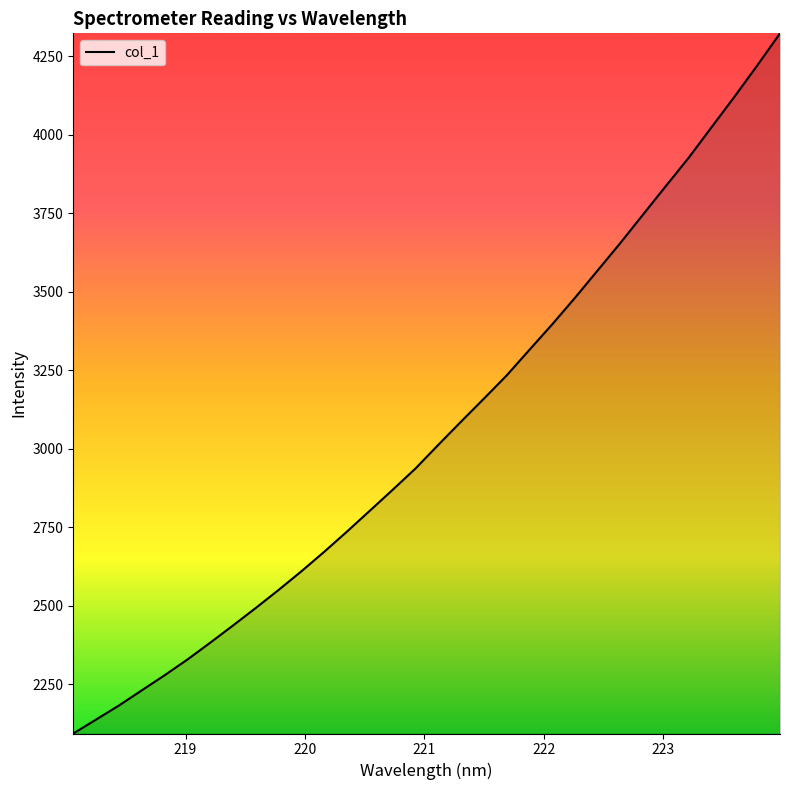

How many values exceed 3012?

16